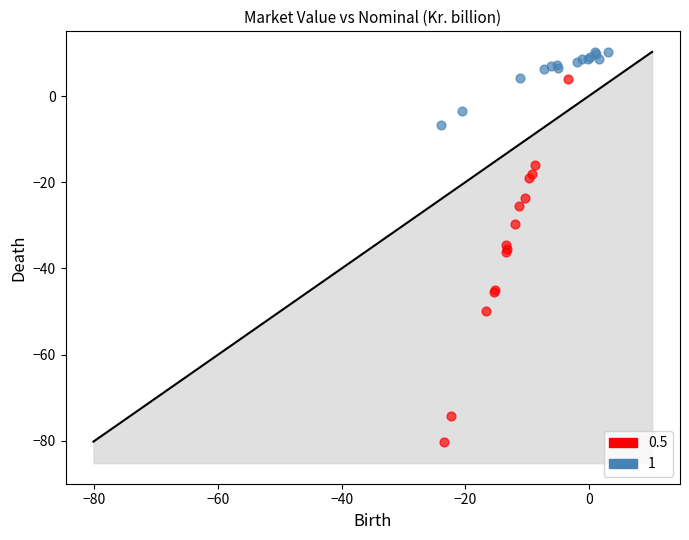

Which series has the largest Y range (max minus min)?

0.5